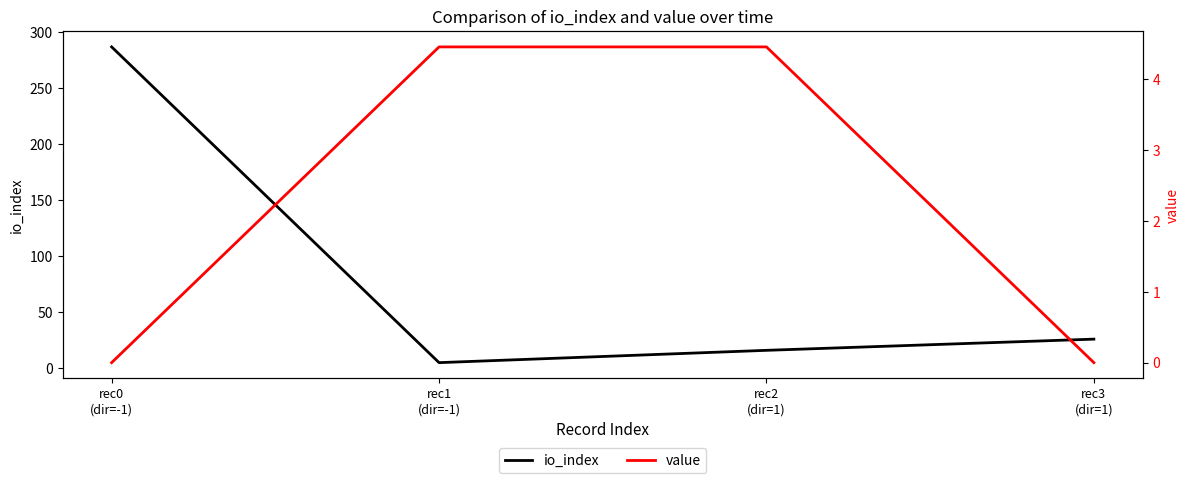

List the series in order of their overall mean, highest first.

io_index, value